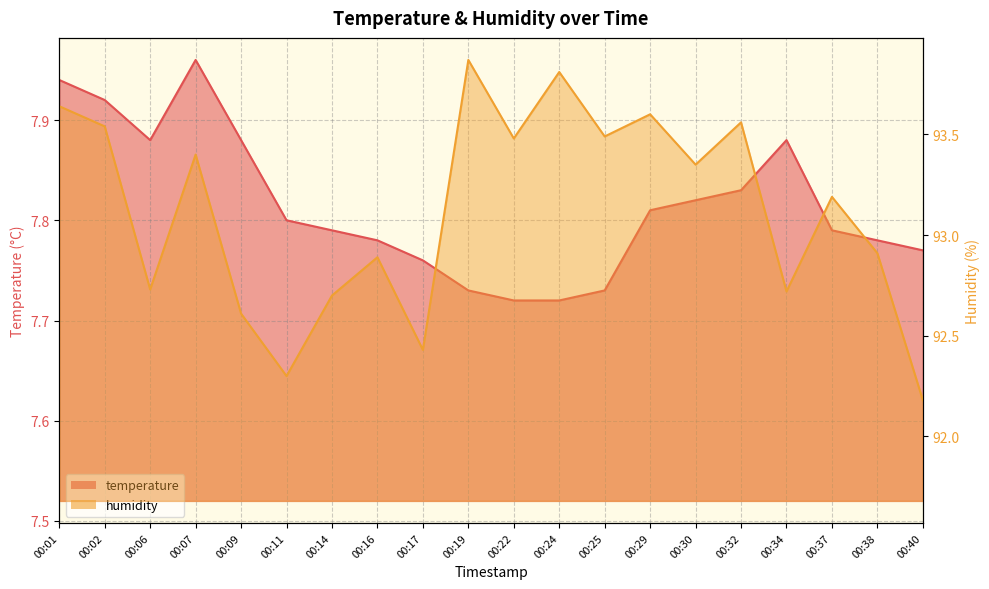

Reading left to right, transcribe all the data shown in this chart.

temperature: 7.9	7.9	7.9	8.0	7.9	7.8	7.8	7.8	7.8	7.7	7.7	7.7	7.7	7.8	7.8	7.8	7.9	7.8	7.8	7.8
humidity: 93.6	93.5	92.7	93.4	92.6	92.3	92.7	92.9	92.4	93.9	93.5	93.8	93.5	93.6	93.3	93.6	92.7	93.2	92.9	92.2